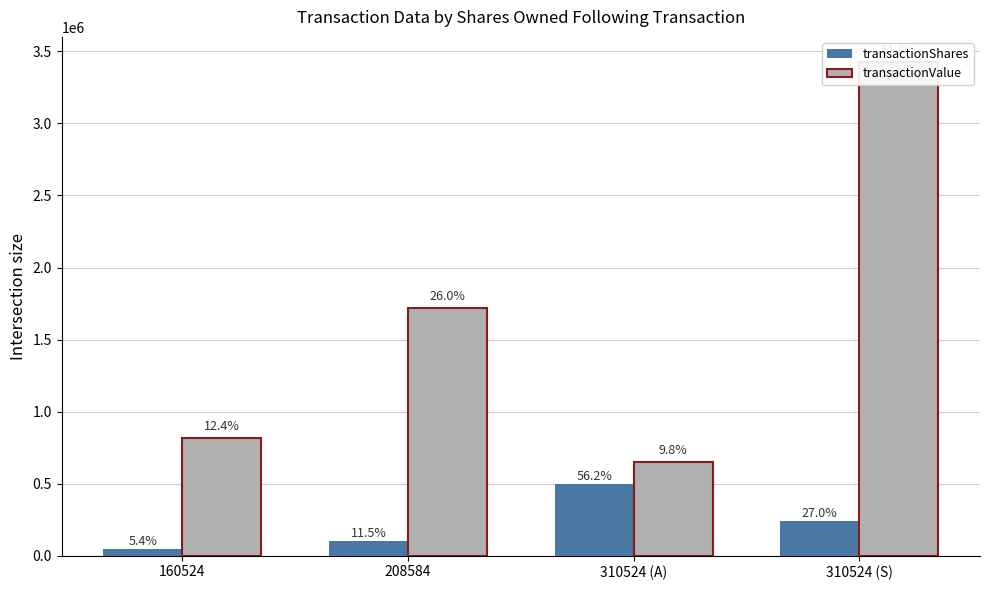

The transactionValue series shows 270946 at 310524 (A). True or false?

False